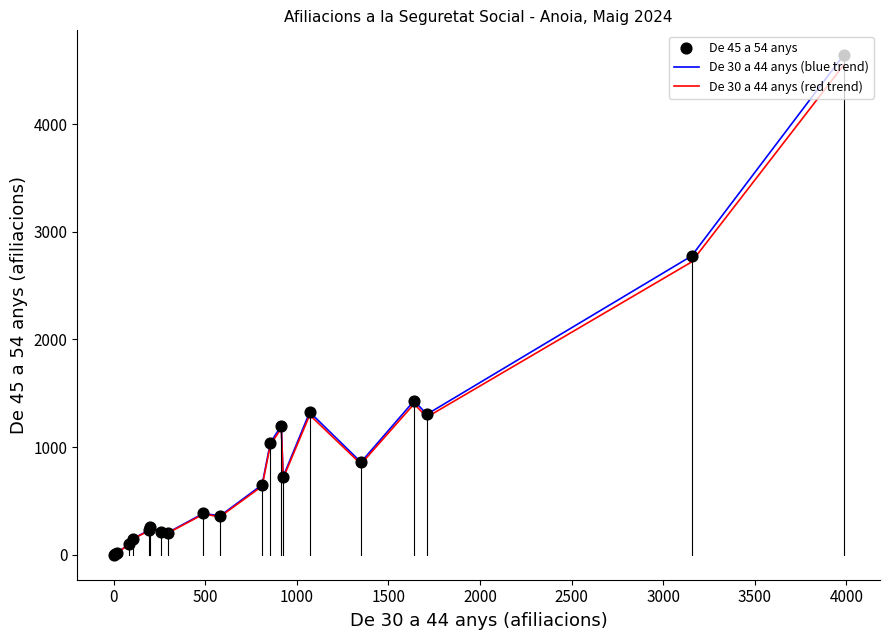

Which series has the widest spread of values?

De 30 a 44 anys (blue trend)